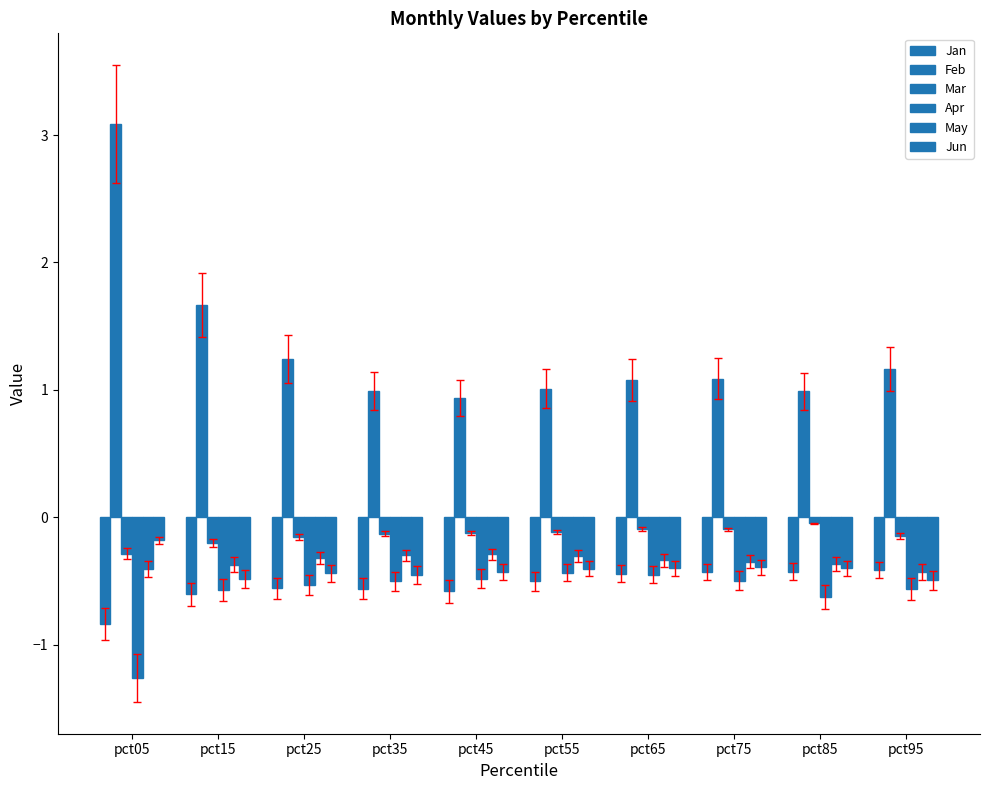

Does the chart contain any negative values?

Yes